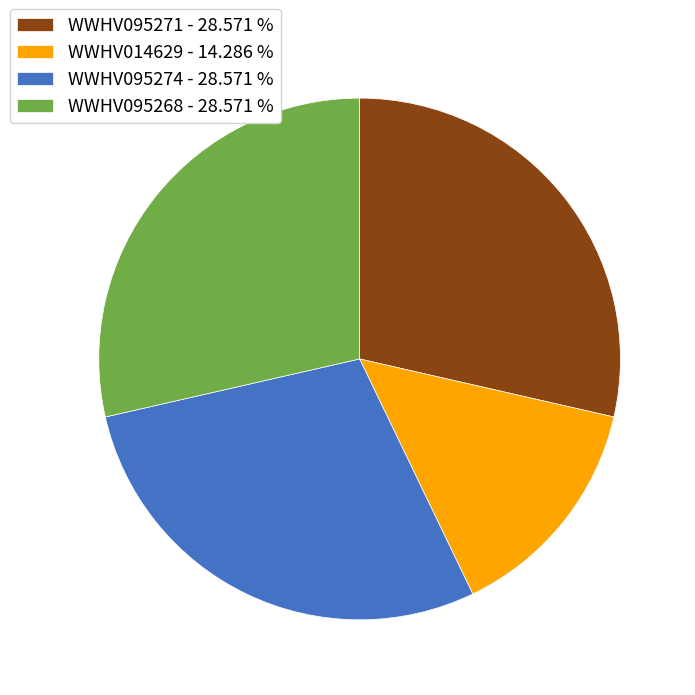

Combined, do WWHV014629 - 14.286 % and WWHV095274 - 28.571 % account for over 50%?

No